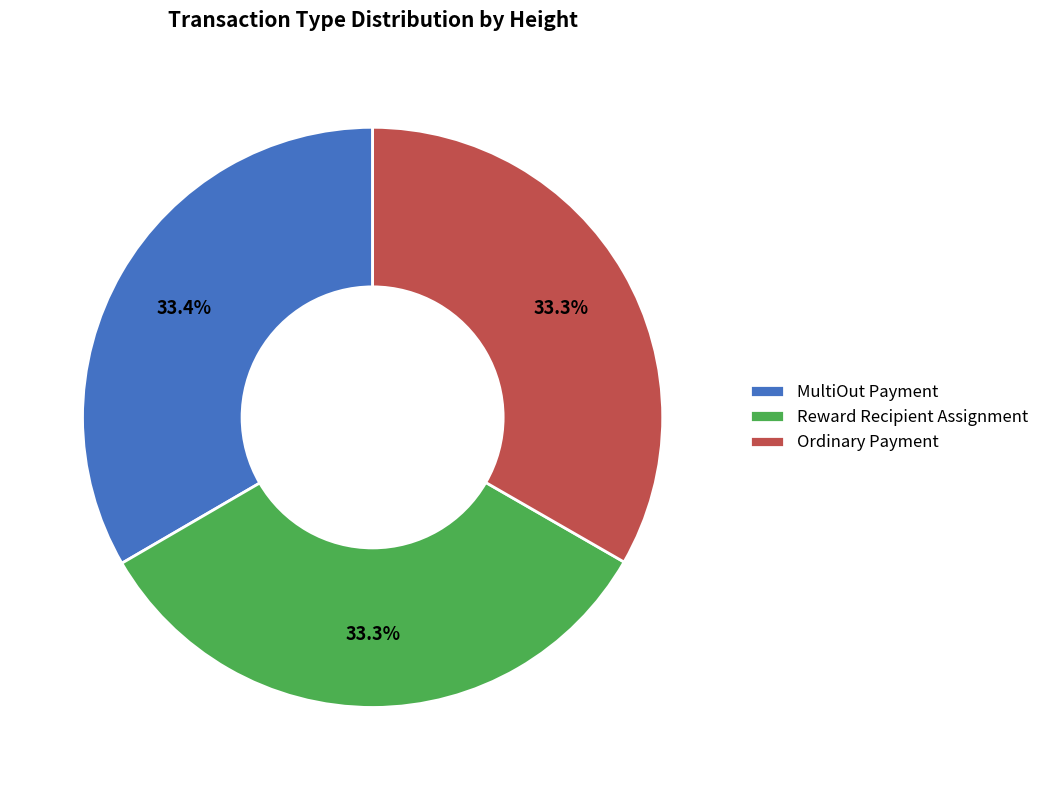

Does any single category account for the majority?

No